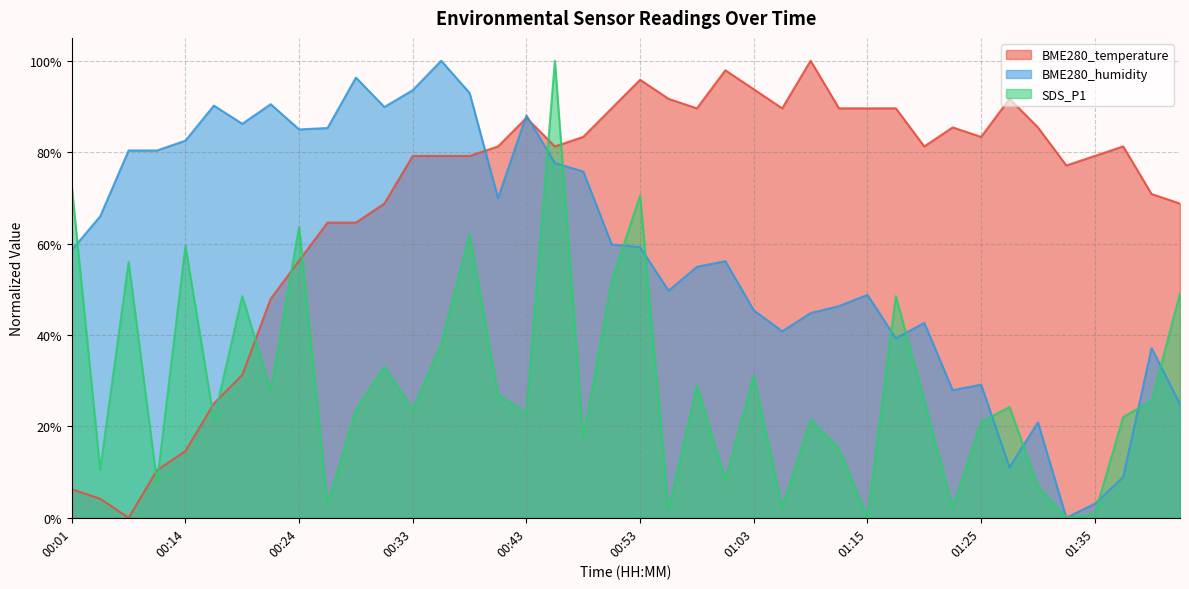

The value of SDS_P1 at 00:51 is 0.5. True or false?

True